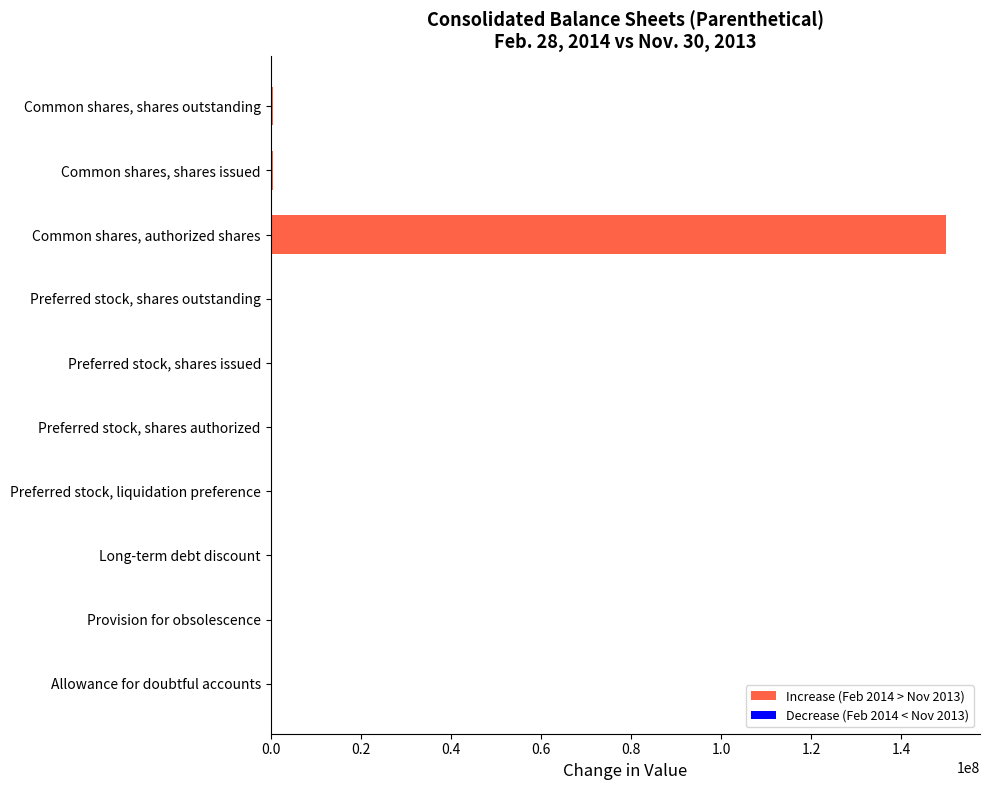

The chart shows a value of 0 at Preferred stock, shares authorized. True or false?

True